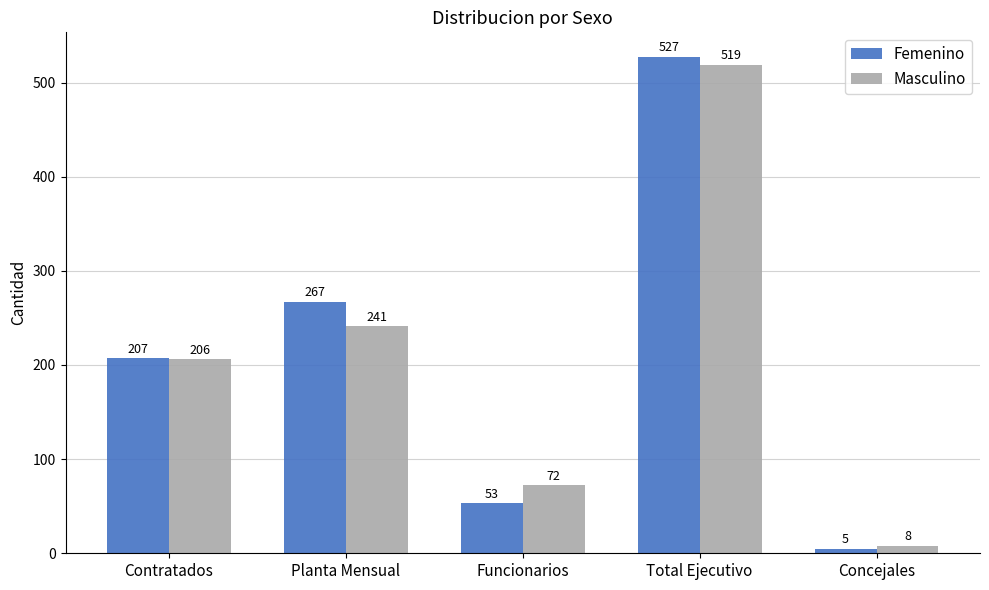

Which category has the highest value across all series?

Total Ejecutivo